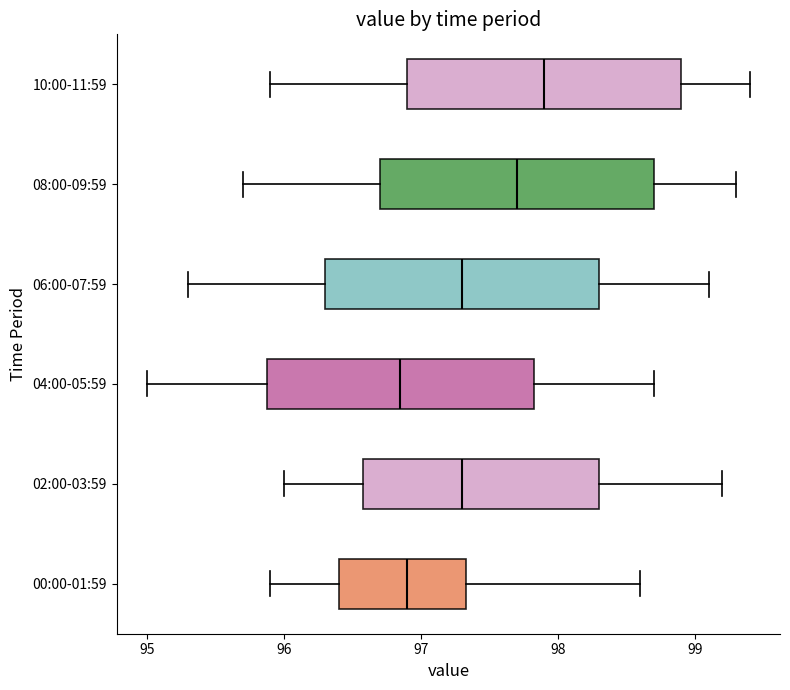

Reading bottom to top, read every box against the x-axis: the position of its median line, the range the box covers, and the ends of its whiskers. The values are not printed on the chart, so give them approximately, as read against the axis.

00:00-01:59: median 96.9, box 96.4 to 97.3, whiskers 95.9 to 98.6
02:00-03:59: median 97.3, box 96.6 to 98.3, whiskers 96.0 to 99.2
04:00-05:59: median 96.9, box 95.9 to 97.8, whiskers 95.0 to 98.7
06:00-07:59: median 97.3, box 96.3 to 98.3, whiskers 95.3 to 99.1
08:00-09:59: median 97.7, box 96.7 to 98.7, whiskers 95.7 to 99.3
10:00-11:59: median 97.9, box 96.9 to 98.9, whiskers 95.9 to 99.4